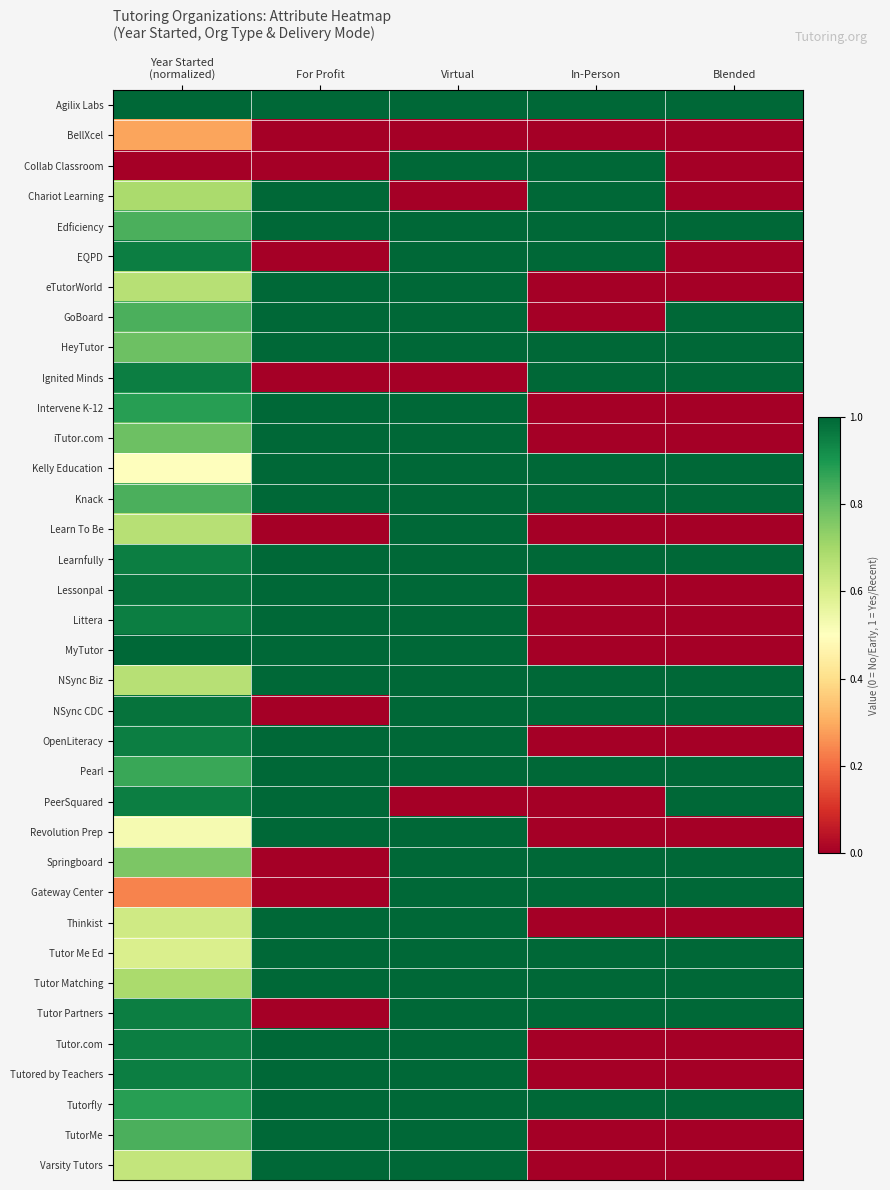

Reading left to right, list all the values displayed in this chart.

Agilix Labs: Year Started
(normalized)=1.0	For Profit=1.0	Virtual=1.0	In-Person=1.0	Blended=1.0
BellXcel: Year Started
(normalized)=0.3	For Profit=0.0	Virtual=0.0	In-Person=0.0	Blended=0.0
Collab Classroom: Year Started
(normalized)=0.0	For Profit=0.0	Virtual=1.0	In-Person=1.0	Blended=0.0
Chariot Learning: Year Started
(normalized)=0.7	For Profit=1.0	Virtual=0.0	In-Person=1.0	Blended=0.0
Edficiency: Year Started
(normalized)=0.8	For Profit=1.0	Virtual=1.0	In-Person=1.0	Blended=1.0
EQPD: Year Started
(normalized)=1.0	For Profit=0.0	Virtual=1.0	In-Person=1.0	Blended=0.0
eTutorWorld: Year Started
(normalized)=0.7	For Profit=1.0	Virtual=1.0	In-Person=0.0	Blended=0.0
GoBoard: Year Started
(normalized)=0.8	For Profit=1.0	Virtual=1.0	In-Person=0.0	Blended=1.0
HeyTutor: Year Started
(normalized)=0.8	For Profit=1.0	Virtual=1.0	In-Person=1.0	Blended=1.0
Ignited Minds: Year Started
(normalized)=1.0	For Profit=0.0	Virtual=0.0	In-Person=1.0	Blended=1.0
Intervene K-12: Year Started
(normalized)=0.9	For Profit=1.0	Virtual=1.0	In-Person=0.0	Blended=0.0
iTutor.com: Year Started
(normalized)=0.8	For Profit=1.0	Virtual=1.0	In-Person=0.0	Blended=0.0
Kelly Education: Year Started
(normalized)=0.5	For Profit=1.0	Virtual=1.0	In-Person=1.0	Blended=1.0
Knack: Year Started
(normalized)=0.8	For Profit=1.0	Virtual=1.0	In-Person=1.0	Blended=1.0
Learn To Be: Year Started
(normalized)=0.7	For Profit=0.0	Virtual=1.0	In-Person=0.0	Blended=0.0
Learnfully: Year Started
(normalized)=1.0	For Profit=1.0	Virtual=1.0	In-Person=1.0	Blended=1.0
Lessonpal: Year Started
(normalized)=1.0	For Profit=1.0	Virtual=1.0	In-Person=0.0	Blended=0.0
Littera: Year Started
(normalized)=1.0	For Profit=1.0	Virtual=1.0	In-Person=0.0	Blended=0.0
MyTutor: Year Started
(normalized)=1.0	For Profit=1.0	Virtual=1.0	In-Person=0.0	Blended=0.0
NSync Biz: Year Started
(normalized)=0.7	For Profit=1.0	Virtual=1.0	In-Person=1.0	Blended=1.0
NSync CDC: Year Started
(normalized)=1.0	For Profit=0.0	Virtual=1.0	In-Person=1.0	Blended=1.0
OpenLiteracy: Year Started
(normalized)=1.0	For Profit=1.0	Virtual=1.0	In-Person=0.0	Blended=0.0
Pearl: Year Started
(normalized)=0.9	For Profit=1.0	Virtual=1.0	In-Person=1.0	Blended=1.0
PeerSquared: Year Started
(normalized)=1.0	For Profit=1.0	Virtual=0.0	In-Person=0.0	Blended=1.0
Revolution Prep: Year Started
(normalized)=0.5	For Profit=1.0	Virtual=1.0	In-Person=0.0	Blended=0.0
Springboard: Year Started
(normalized)=0.8	For Profit=0.0	Virtual=1.0	In-Person=1.0	Blended=1.0
Gateway Center: Year Started
(normalized)=0.2	For Profit=0.0	Virtual=1.0	In-Person=1.0	Blended=1.0
Thinkist: Year Started
(normalized)=0.6	For Profit=1.0	Virtual=1.0	In-Person=0.0	Blended=0.0
Tutor Me Ed: Year Started
(normalized)=0.6	For Profit=1.0	Virtual=1.0	In-Person=1.0	Blended=1.0
Tutor Matching: Year Started
(normalized)=0.7	For Profit=1.0	Virtual=1.0	In-Person=1.0	Blended=1.0
Tutor Partners: Year Started
(normalized)=1.0	For Profit=0.0	Virtual=1.0	In-Person=1.0	Blended=1.0
Tutor.com: Year Started
(normalized)=1.0	For Profit=1.0	Virtual=1.0	In-Person=0.0	Blended=0.0
Tutored by Teachers: Year Started
(normalized)=1.0	For Profit=1.0	Virtual=1.0	In-Person=0.0	Blended=0.0
Tutorfly: Year Started
(normalized)=0.9	For Profit=1.0	Virtual=1.0	In-Person=1.0	Blended=1.0
TutorMe: Year Started
(normalized)=0.8	For Profit=1.0	Virtual=1.0	In-Person=0.0	Blended=0.0
Varsity Tutors: Year Started
(normalized)=0.6	For Profit=1.0	Virtual=1.0	In-Person=0.0	Blended=0.0